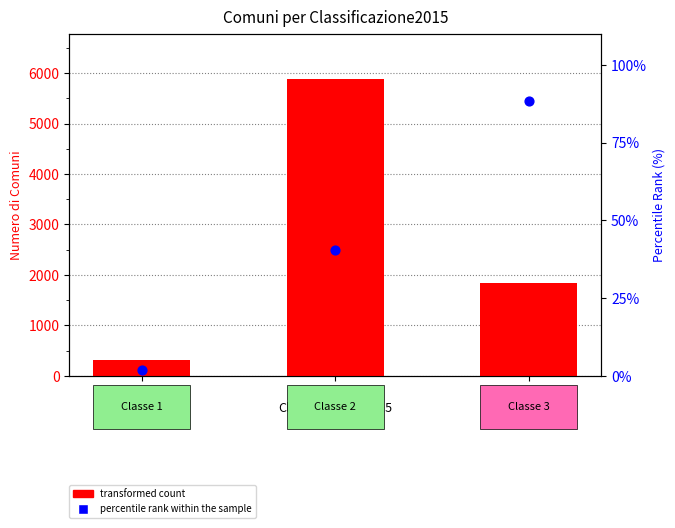

Which series reaches the minimum Y coordinate?

percentile rank within the sample